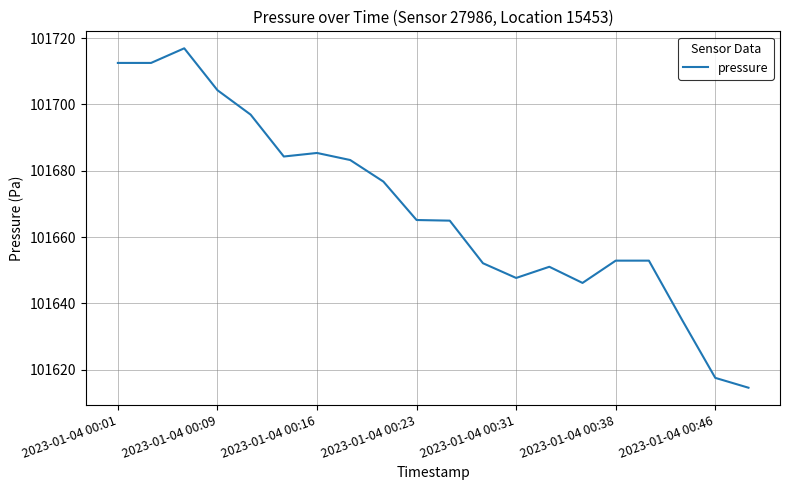

What is the smallest value displayed?

101614.6